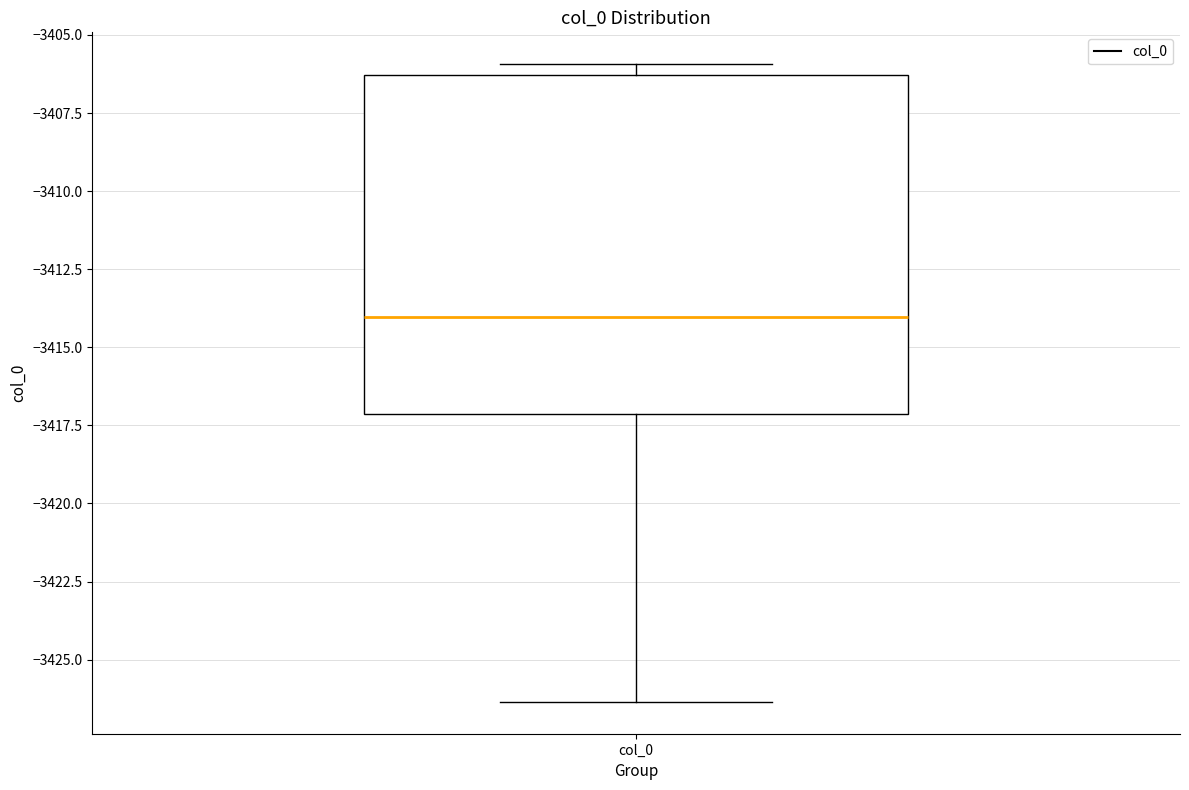

Transcribe this box plot: give where the median line is, the range the box spans, and where the two whiskers end, as read against the y-axis. The values are not printed on the chart, so give them approximately, as read against the axis.

median -3414.0, box -3417.0 to -3406.5, whiskers -3426.5 to -3406.0